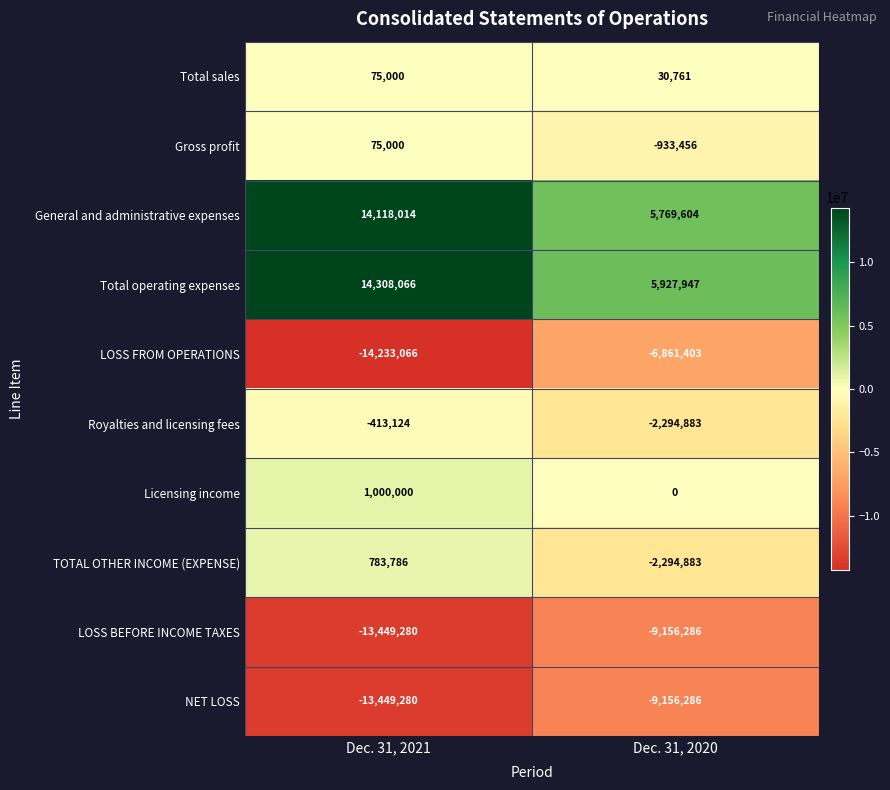

At which category is the sum across all series the highest?

Dec. 31, 2021